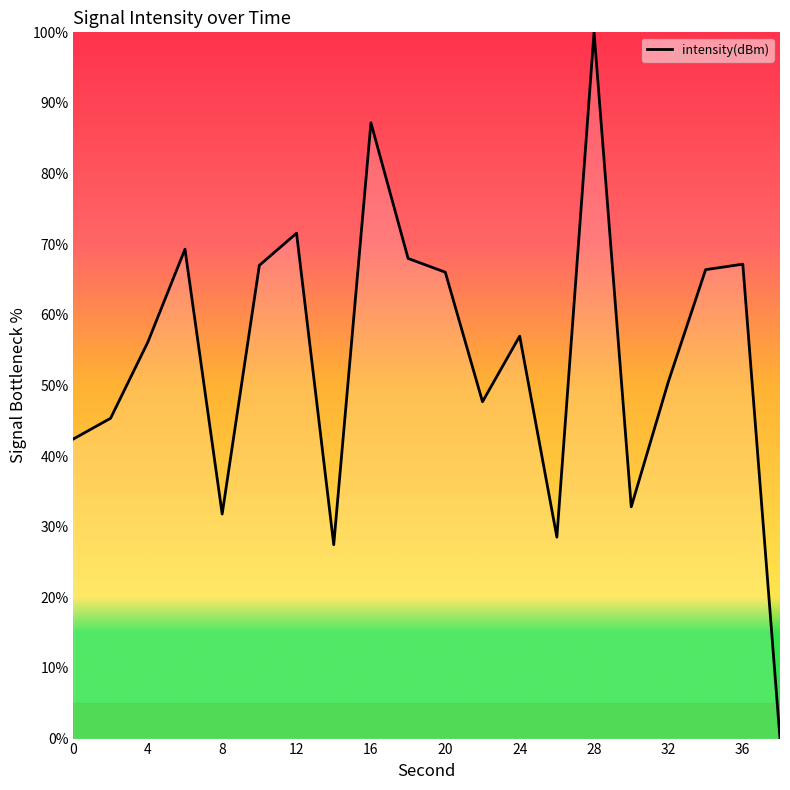

What is the greatest value displayed?

100.0